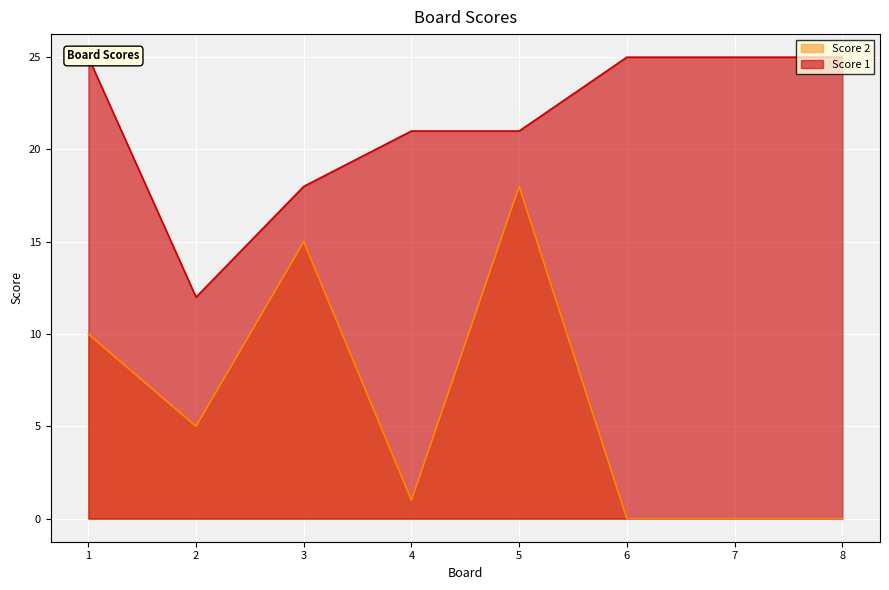

What is the difference between the Score 2 values at 5 and 7?

18